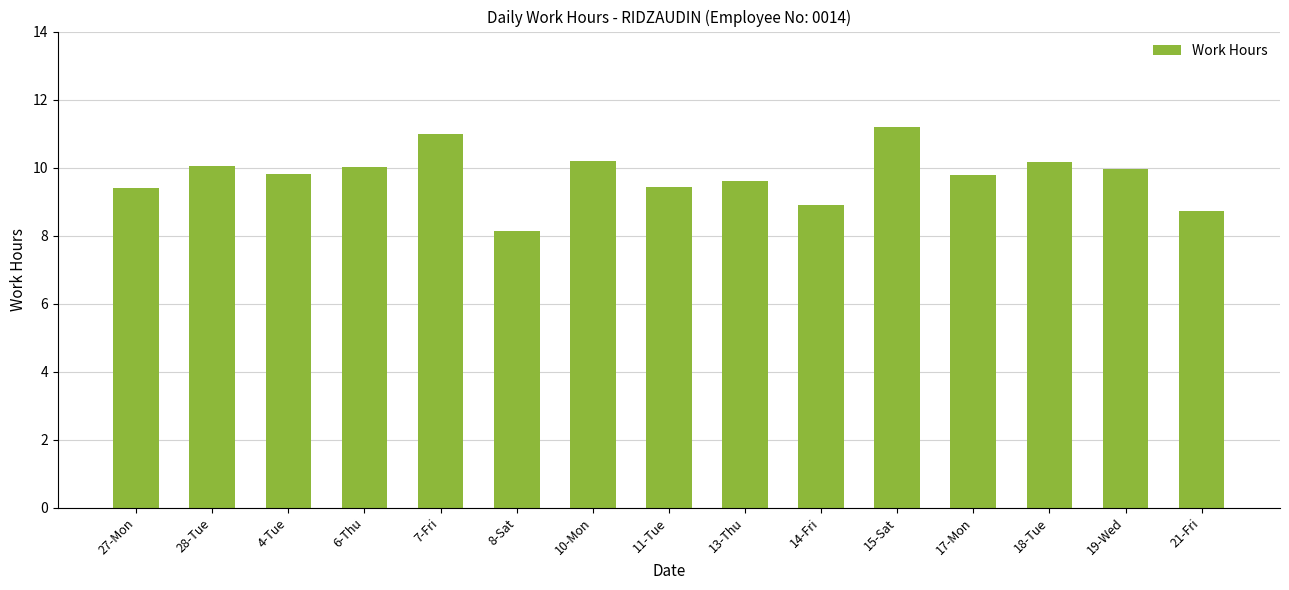

What is the label of the 2nd bar from the right?

19-Wed